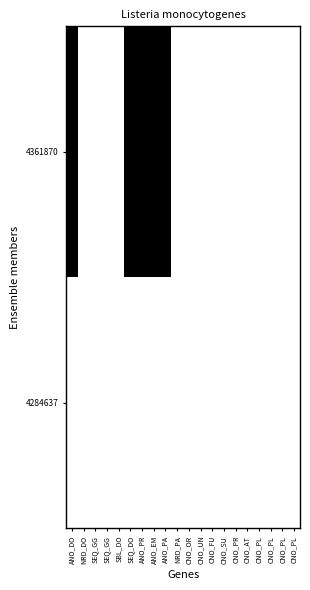

At which category does the chart reach its minimum across all series?

NRD_DO